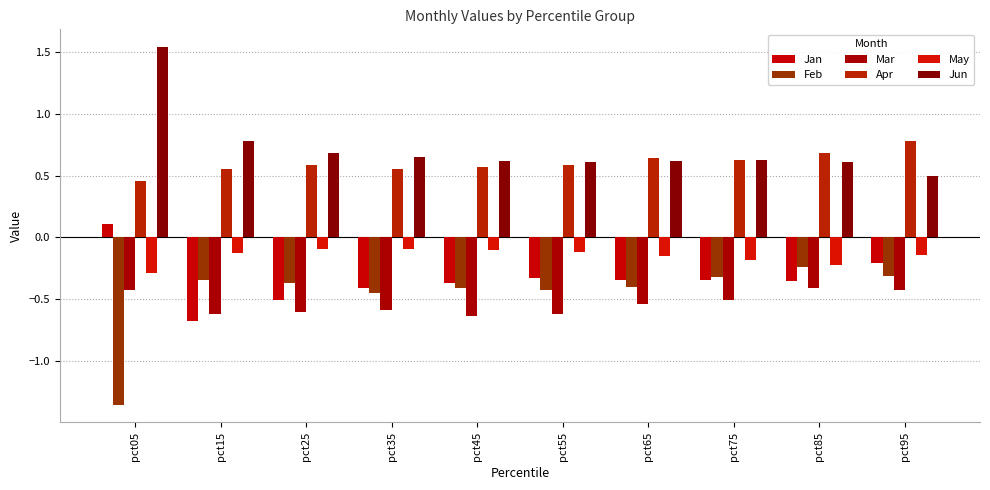

What is the difference between the maximum and minimum values in the Apr series?

0.3